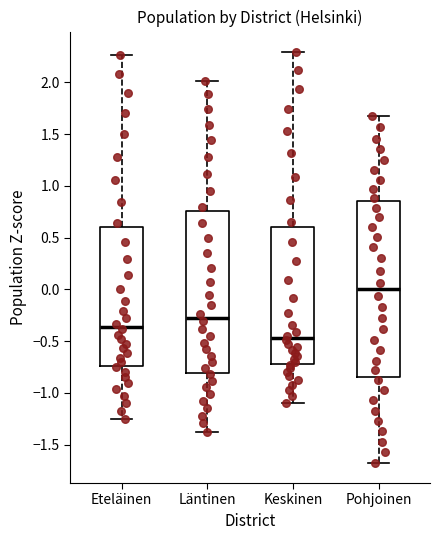

Reading left to right, transcribe this box plot: for each box, give where its median line is, the range the box spans, and where its two whiskers end, as read against the y-axis. The values are not printed on the chart, so give them approximately, as read against the axis.

Eteläinen: median -0.35, box -0.75 to 0.60, whiskers -1.25 to 2.25
Läntinen: median -0.25, box -0.80 to 0.75, whiskers -1.40 to 2.00
Keskinen: median -0.45, box -0.70 to 0.60, whiskers -1.10 to 2.30
Pohjoinen: median 0.00, box -0.85 to 0.85, whiskers -1.65 to 1.65